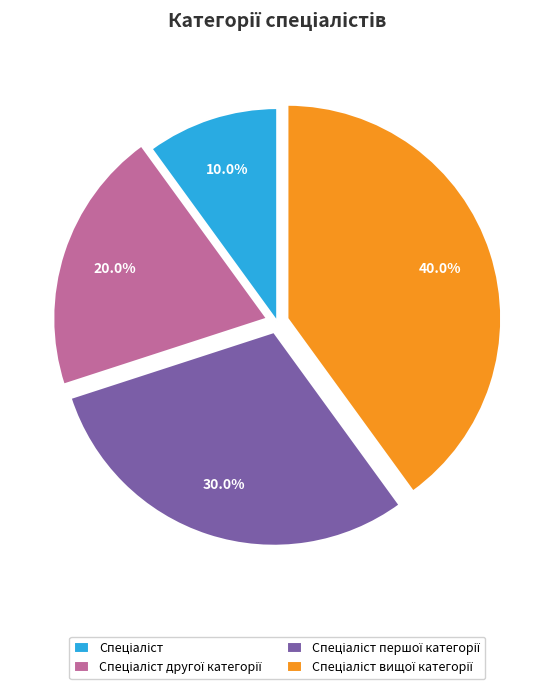

Is there a majority slice in this chart?

No